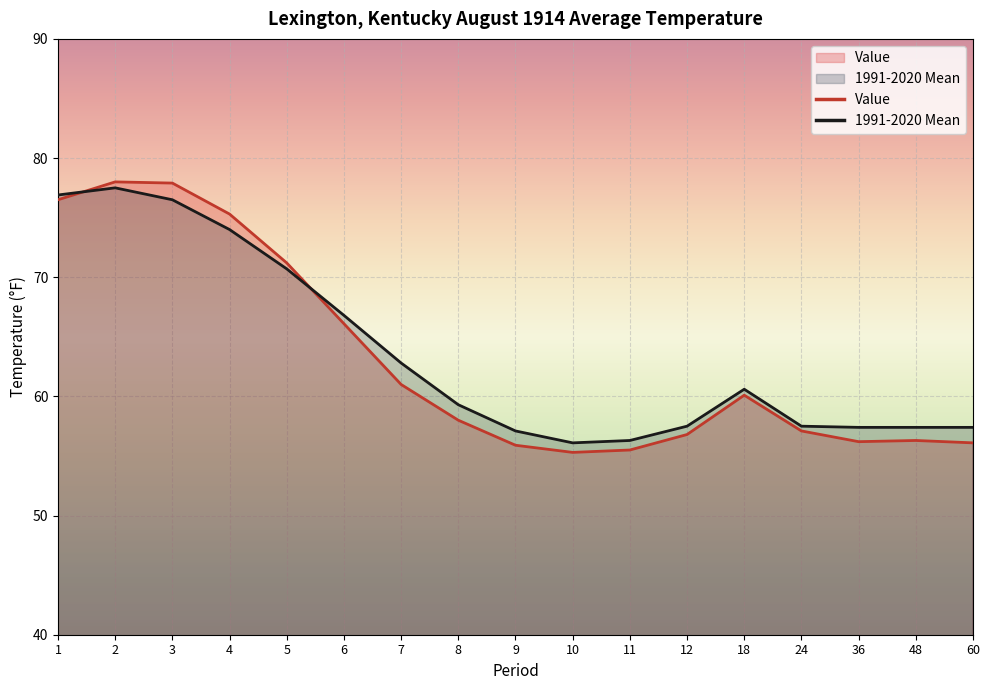

Reading left to right, extract all data points from this chart.

Value: 1=76.5	2=78.0	3=77.9	4=75.3	5=71.2	6=66.1	7=61.0	8=58.0	9=55.9	10=55.3	11=55.5	12=56.8	18=60.1	24=57.1	36=56.2	48=56.3	60=56.1
1991-2020 Mean: 1=76.9	2=77.5	3=76.5	4=74.0	5=70.7	6=66.8	7=62.8	8=59.3	9=57.1	10=56.1	11=56.3	12=57.5	18=60.6	24=57.5	36=57.4	48=57.4	60=57.4